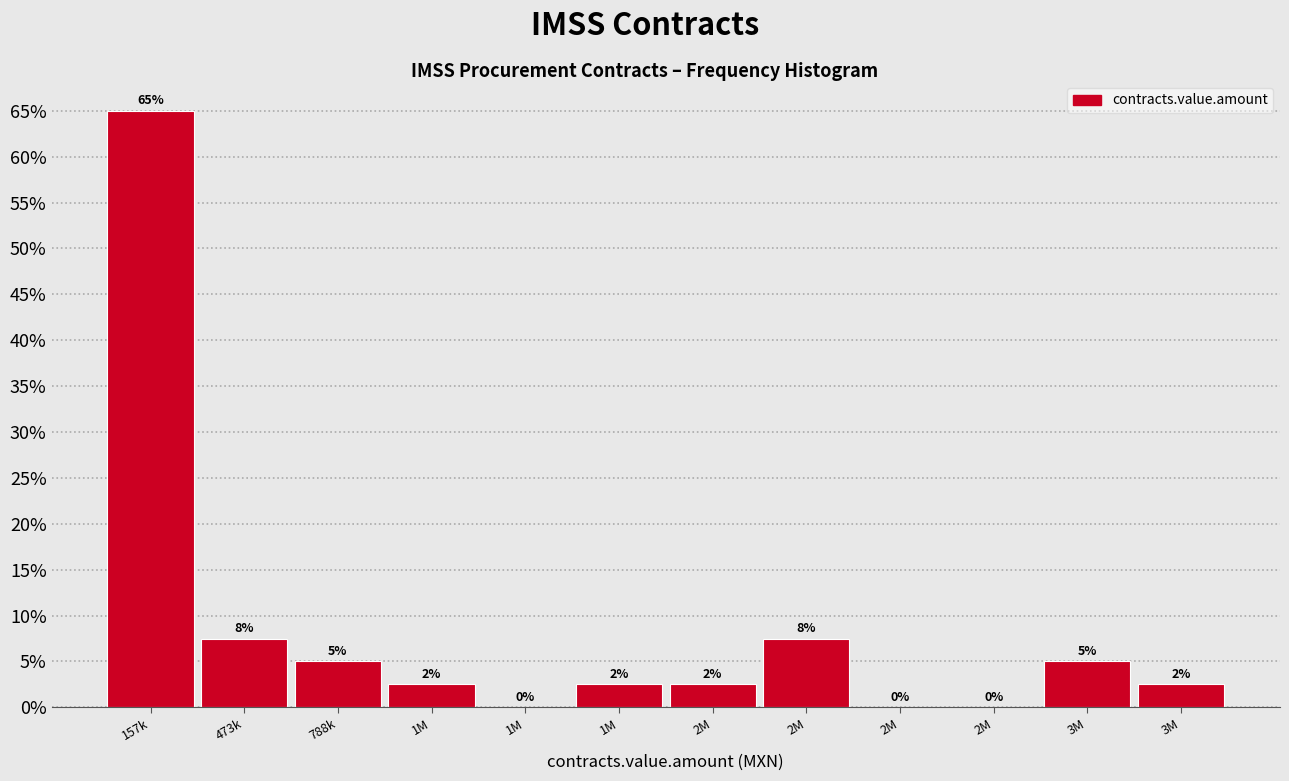

How many positive values are there?

9